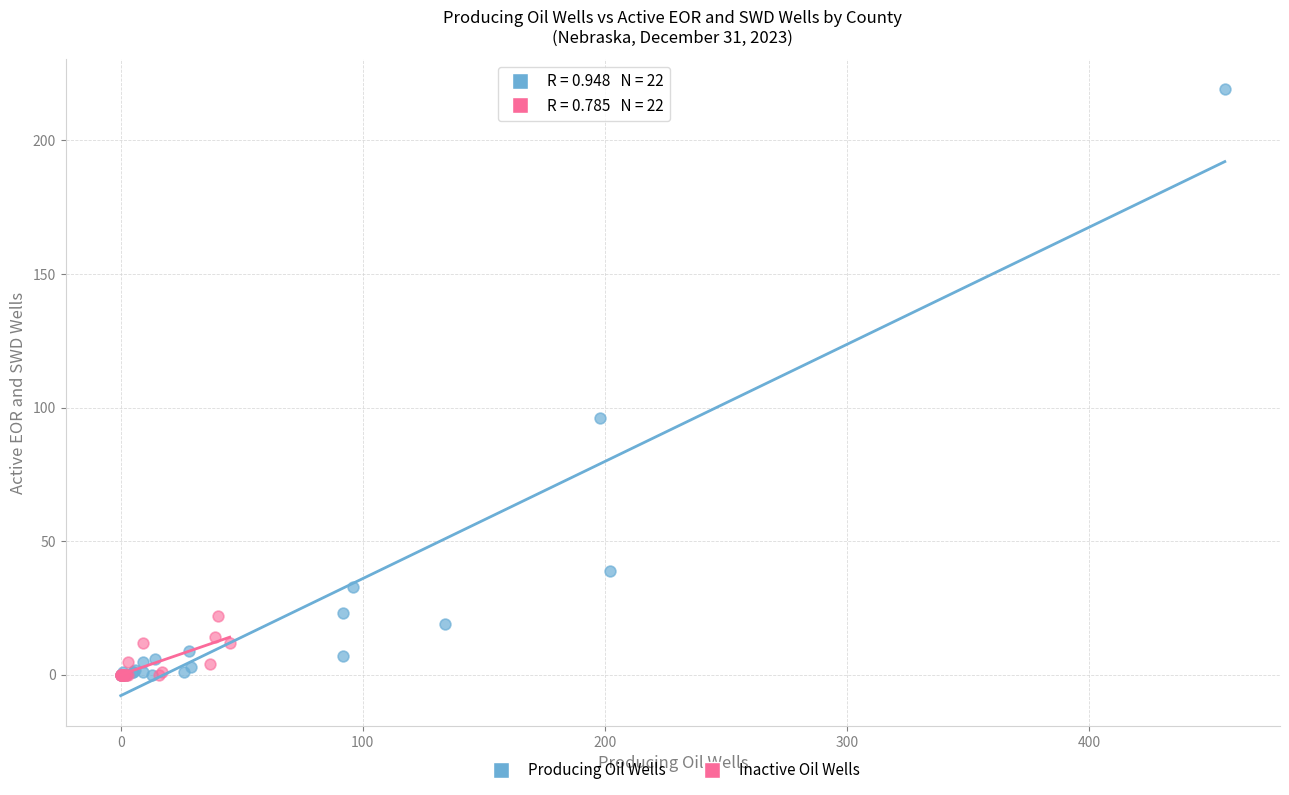

Which series has the widest spread of Y values?

Producing Oil Wells